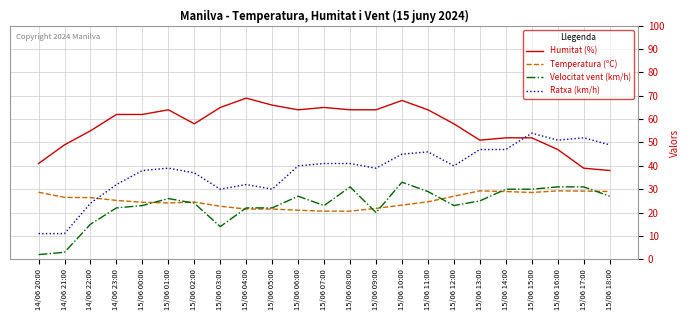

What is the total value across all series at 15/06 09:00?

144.8